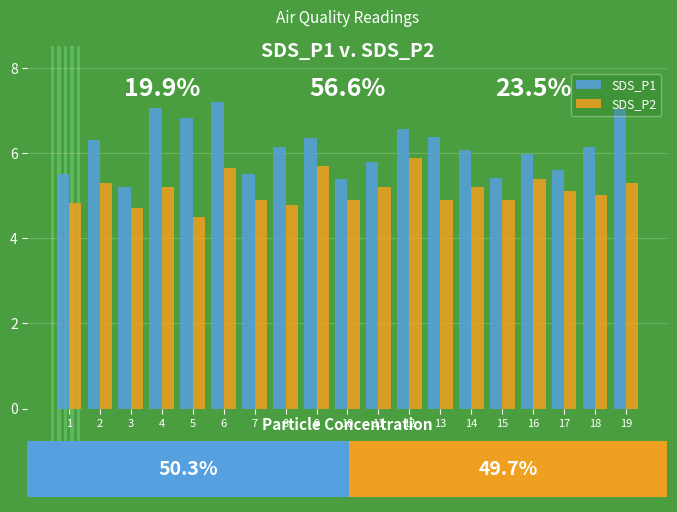

Reading left to right, what are all the values shown in this chart?

SDS_P1: 5.5	6.3	5.2	7.0	6.8	7.2	5.5	6.1	6.3	5.4	5.8	6.5	6.4	6.1	5.4	6.0	5.6	6.1	7.0
SDS_P2: 4.8	5.3	4.7	5.2	4.5	5.7	4.9	4.8	5.7	4.9	5.2	5.9	4.9	5.2	4.9	5.4	5.1	5.0	5.3